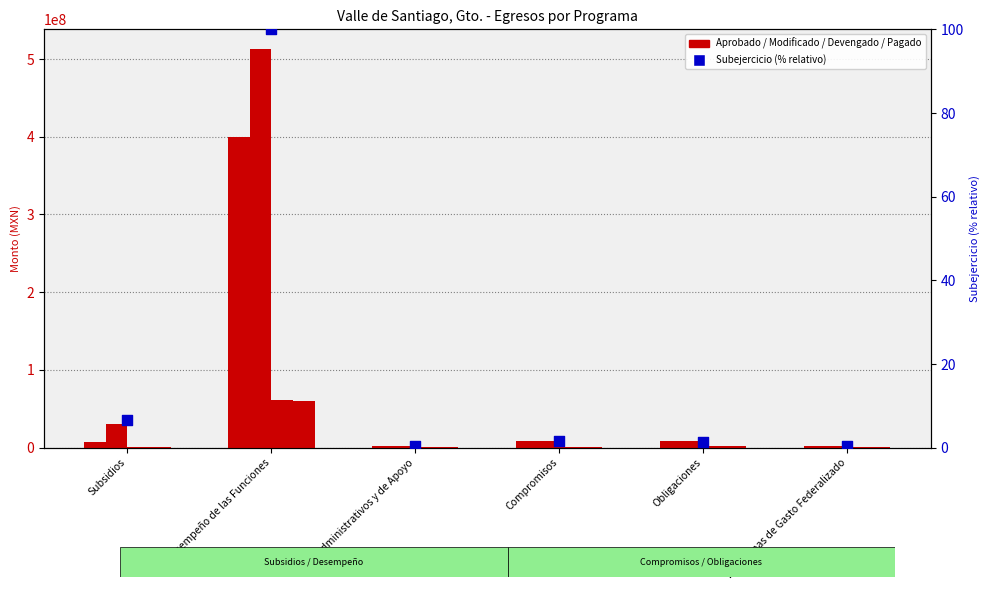

Is the value of Modificado at Subsidios greater than the value of Pagado at Administrativos y de Apoyo?

Yes